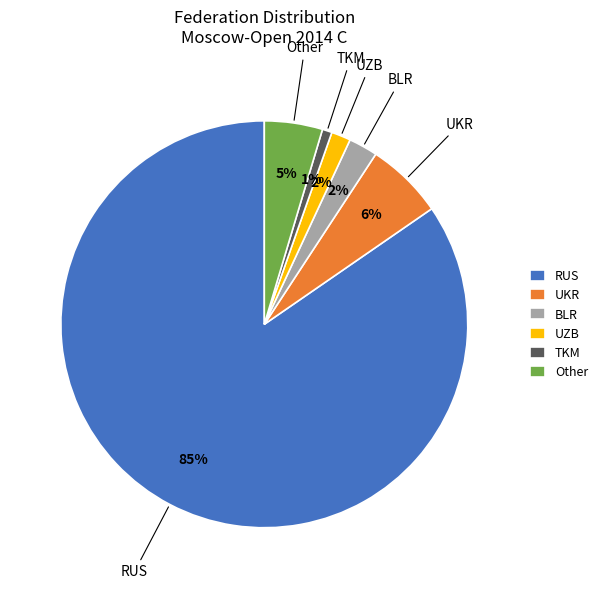

Combined, do Other and TKM account for over 50%?

No